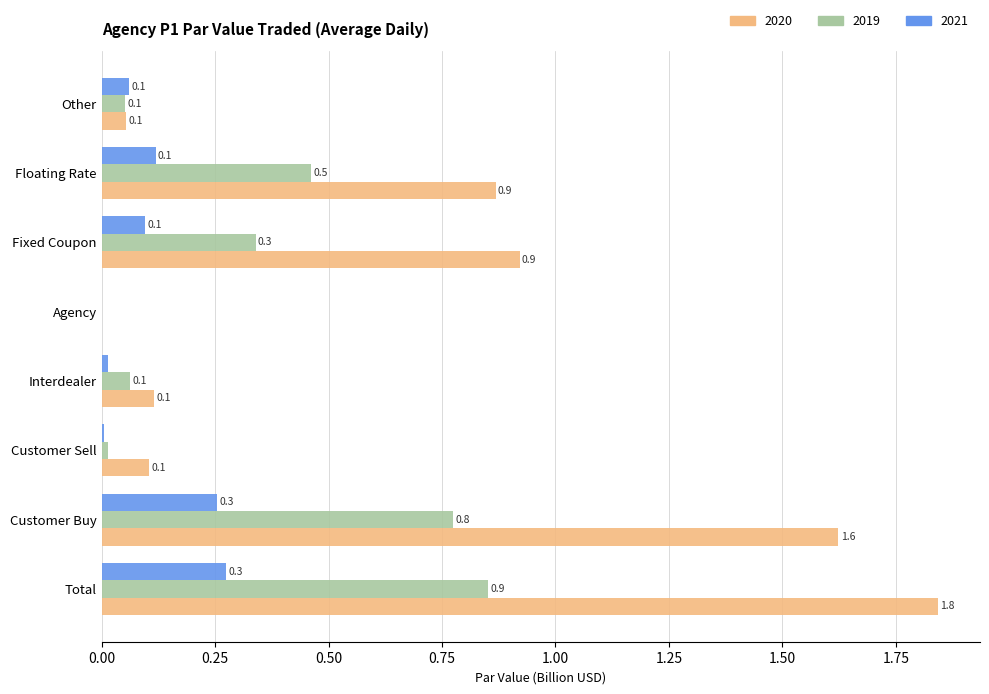

Which series has the largest range (max minus min)?

2020